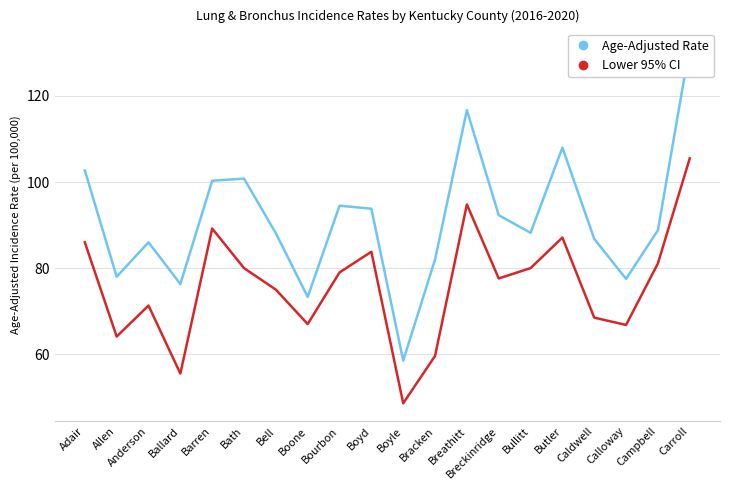

What is the approximate value of Age-Adjusted Rate at Boyle?

58.5